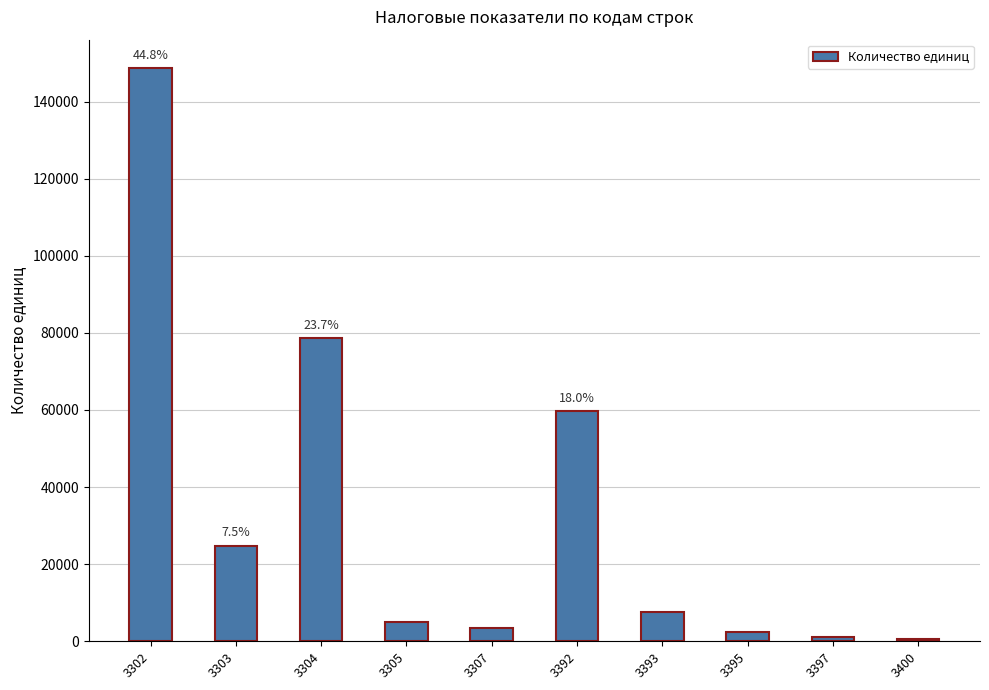

Approximately how many times larger is the value at 3400 compared to 3305?

0.1